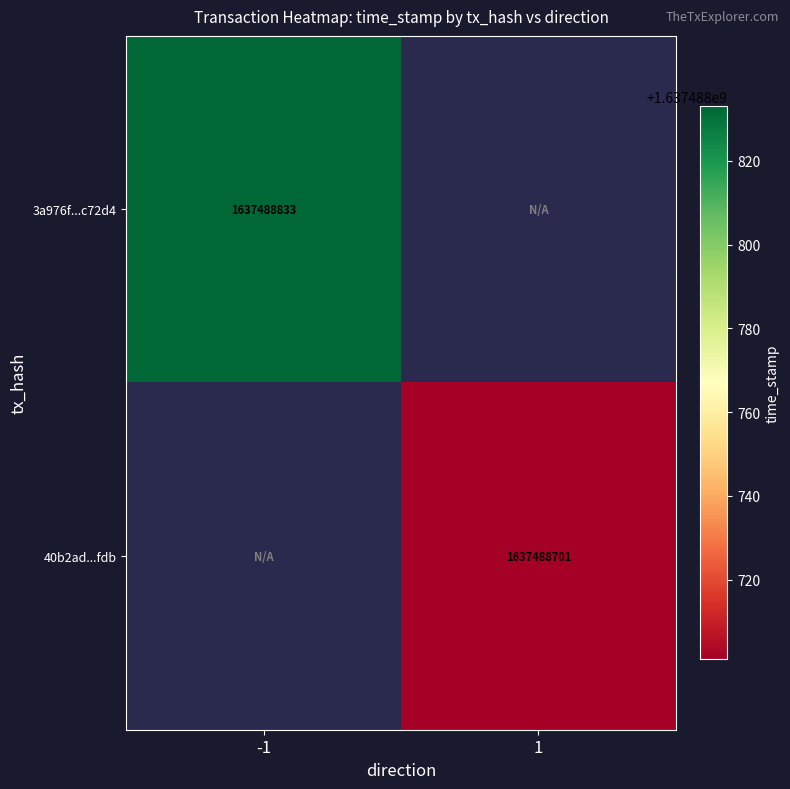

How many categories are shown in the chart?

2